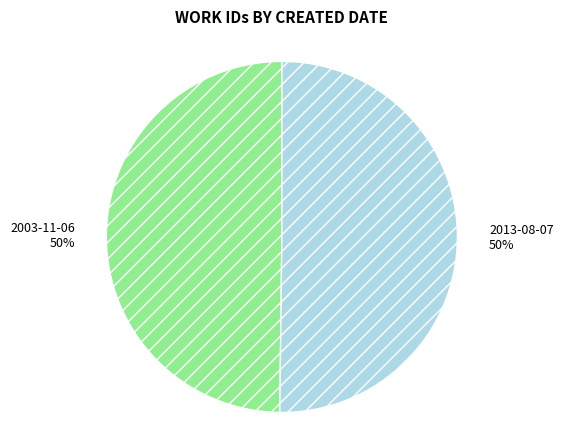

To the nearest percent, what is the combined percentage of 2003-11-06 and 2013-08-07?

100%